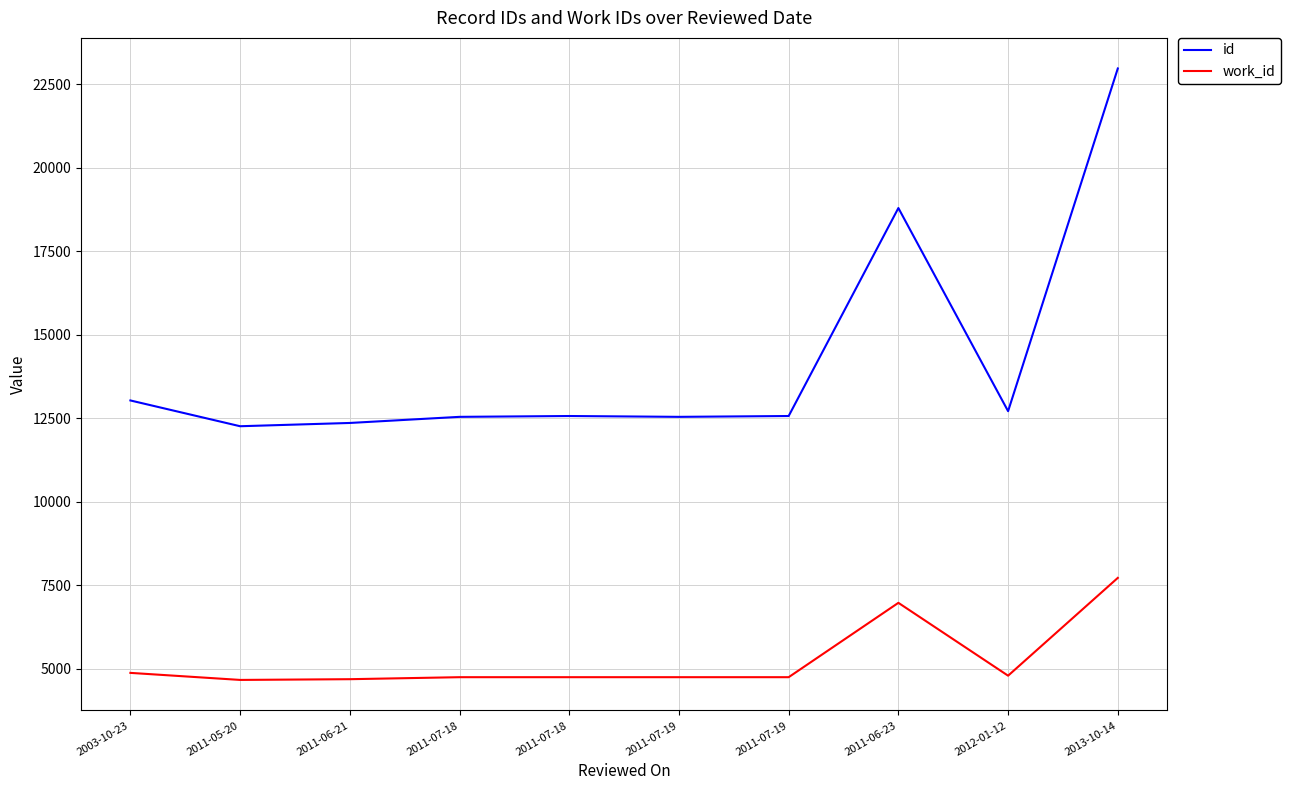

What is the lowest value of the work_id series?

4663